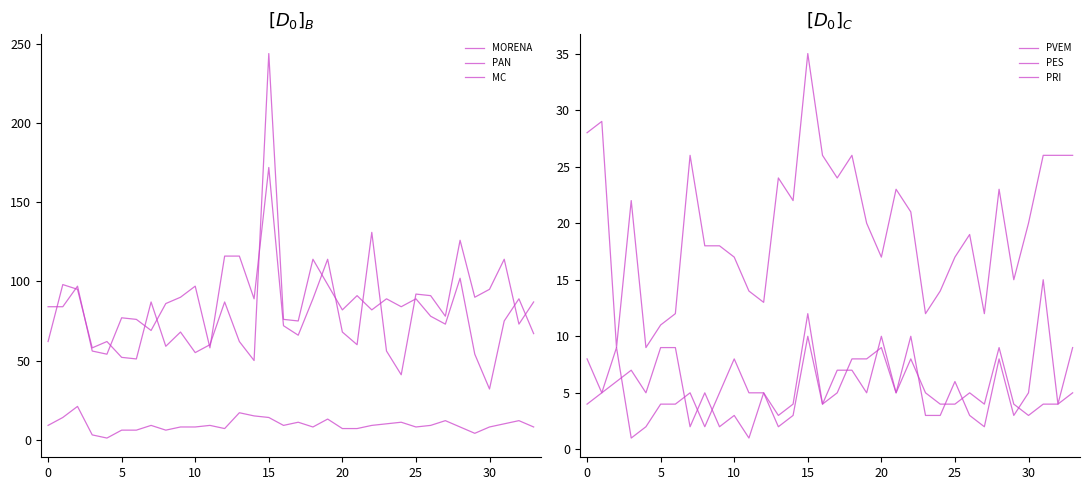

At which category is the sum across all series the highest?

15